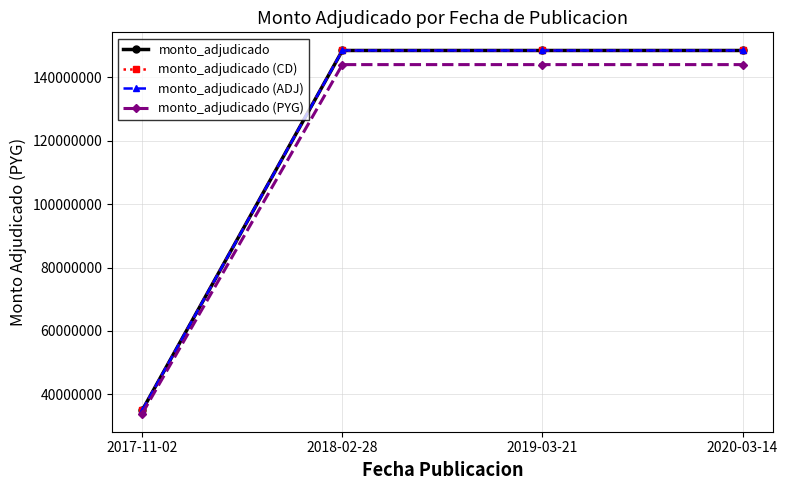

The monto_adjudicado (PYG) series shows 227971386 at 2018-02-28. True or false?

False